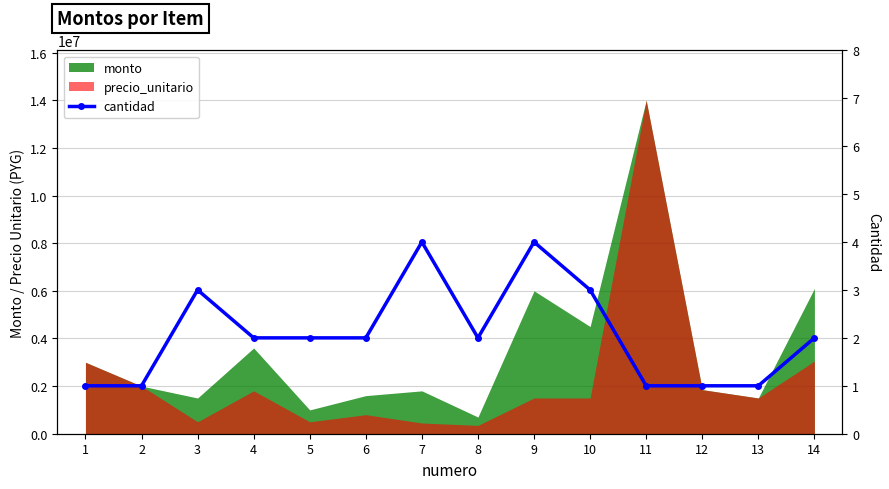

What is the average value?

2